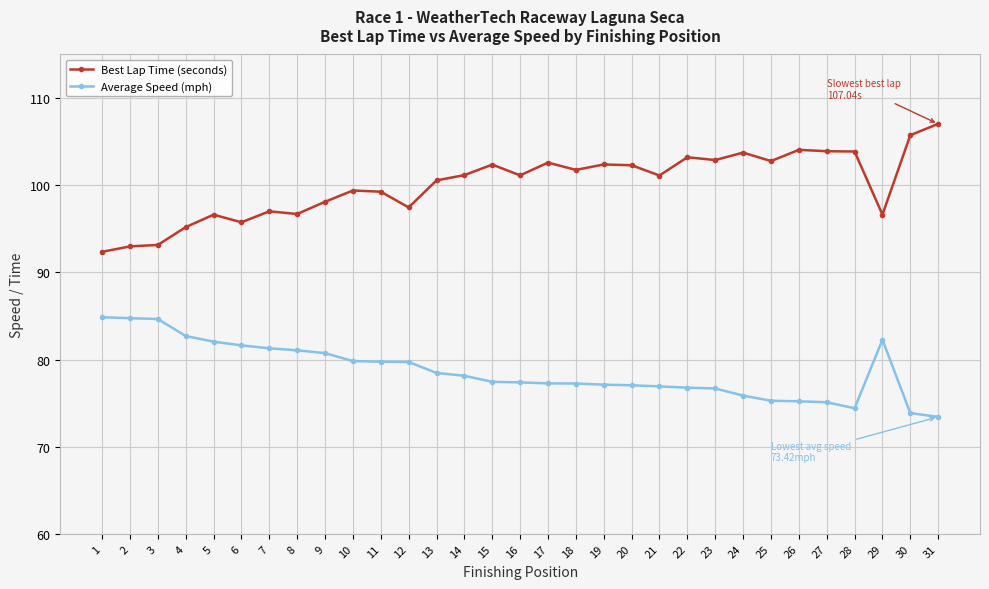

What is the spread (max minus min) of values at 8?

15.6